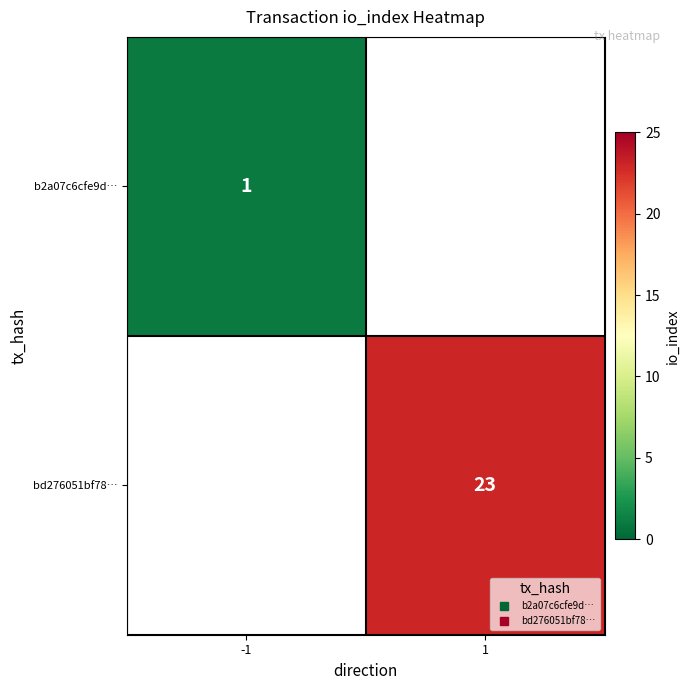

Is it true that bd276051bf78… equals 23.0 at 1?

True